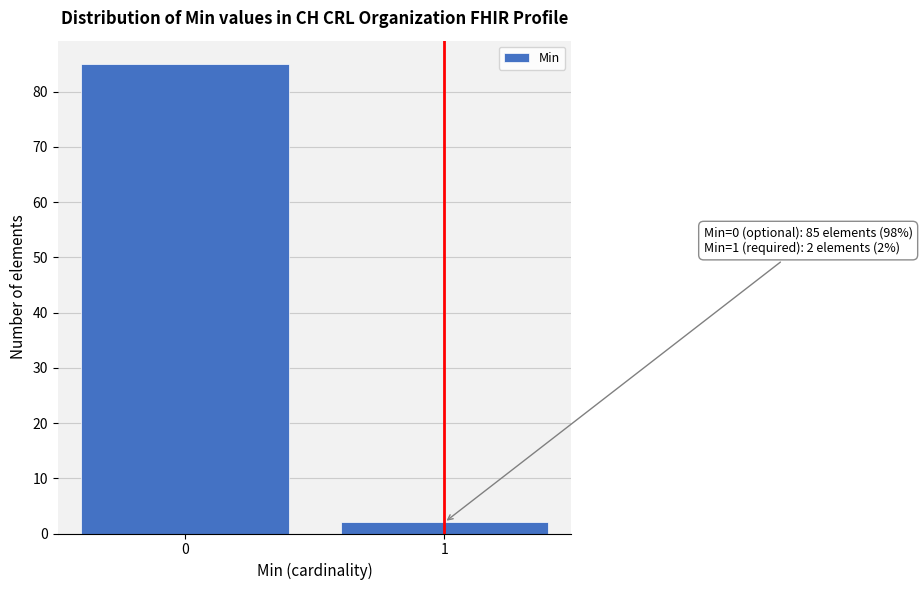

Reading left to right, list all the values displayed in this chart.

85	2